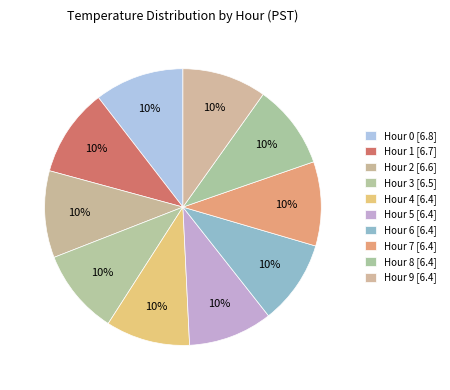

How many slices are in this pie chart?

10